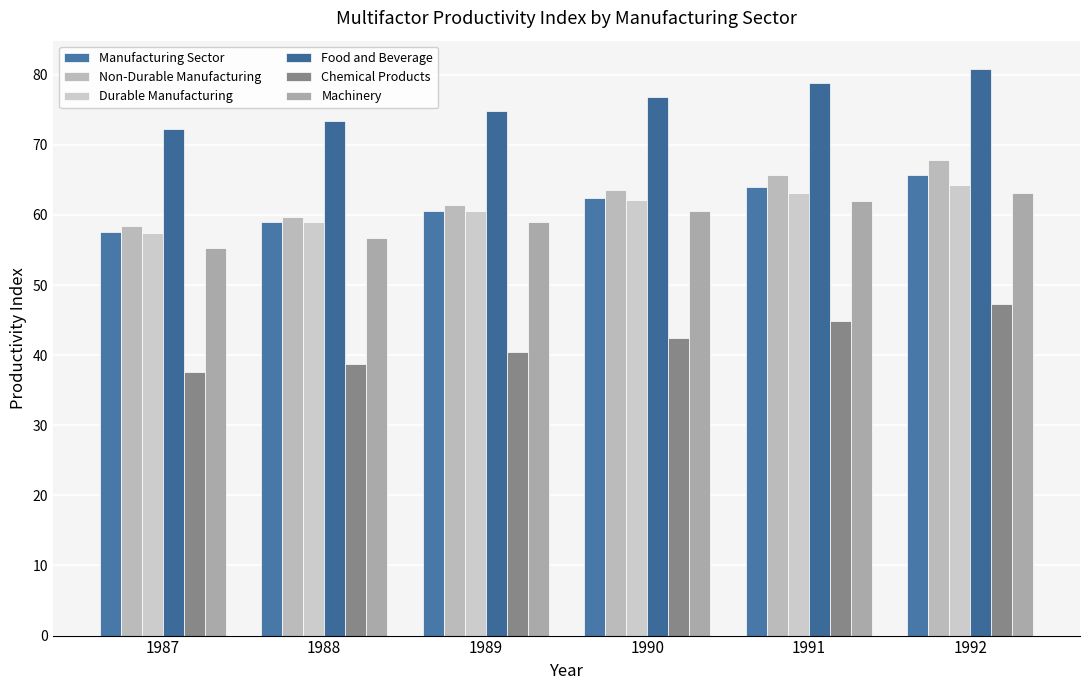

Which label corresponds to the smallest value in the chart?

1987